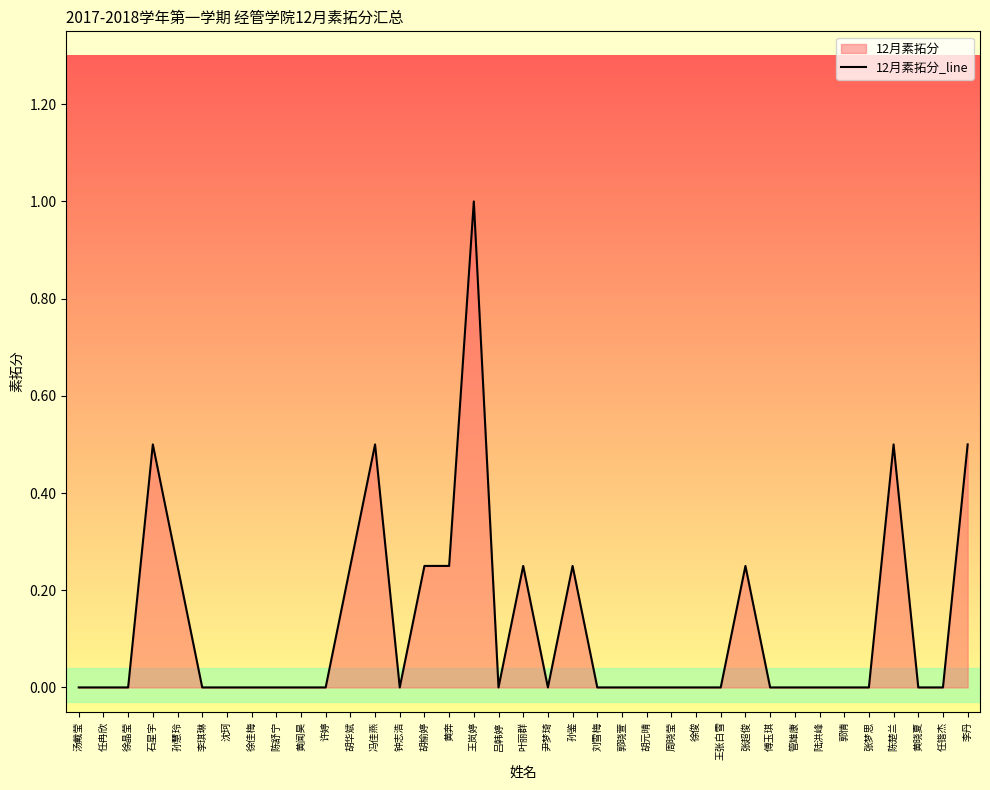

The value at 傅玉琪 is 0.3. True or false?

False